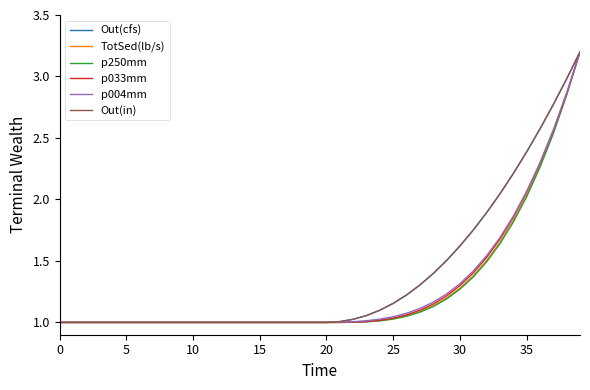

True or false: p250mm and p004mm intersect in this chart.

False